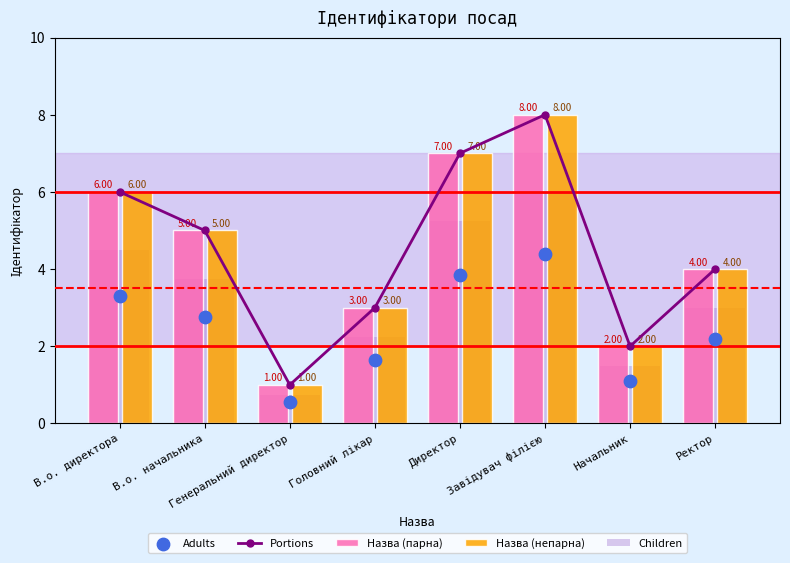

Which series has the largest Y range (max minus min)?

Portions